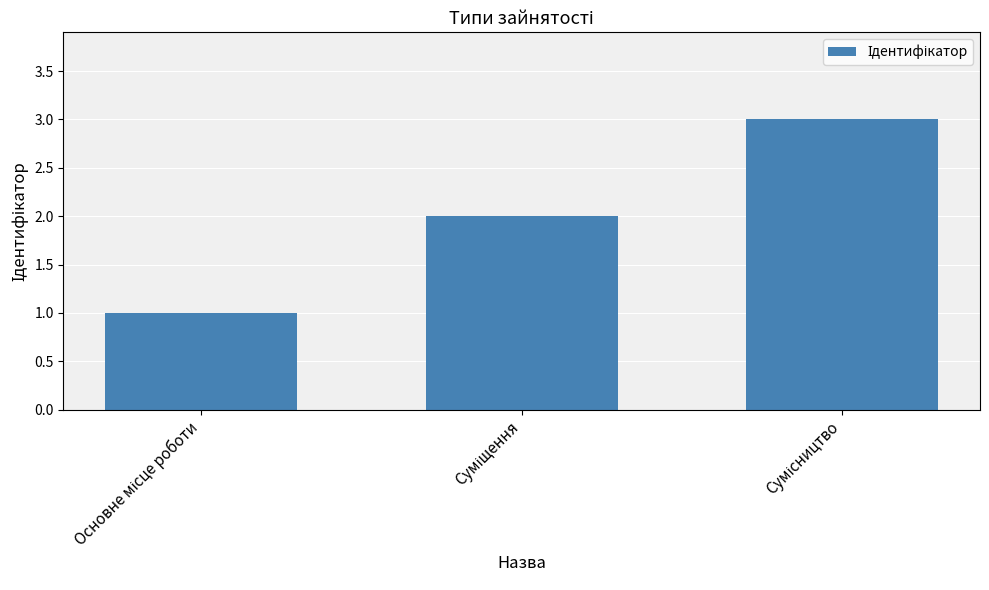

How many values are below 2?

1